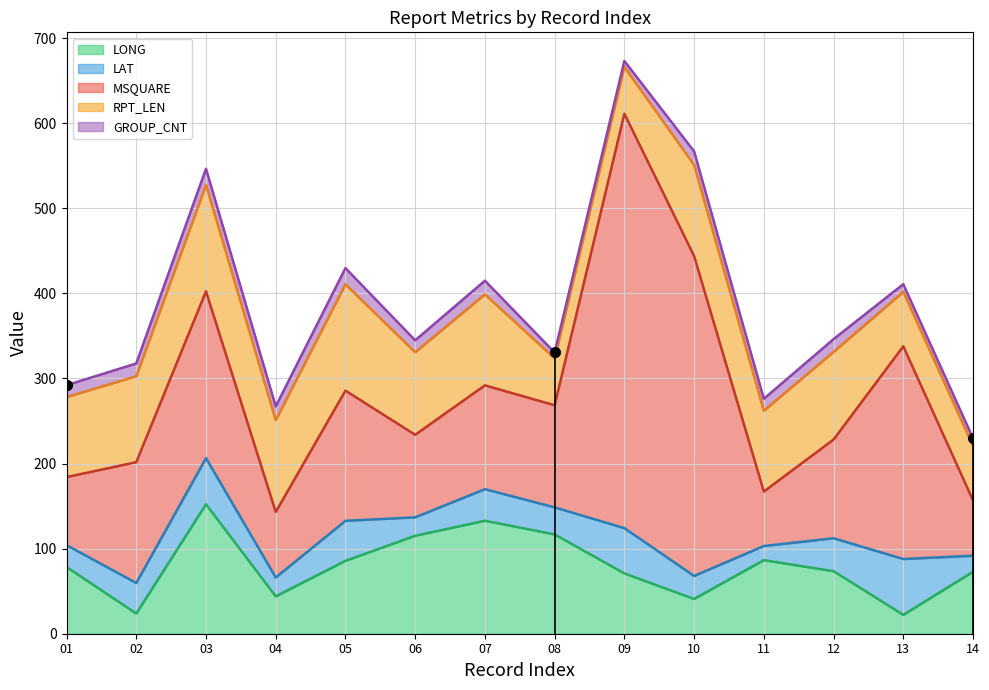

Between 07 and 13, which is larger?

07